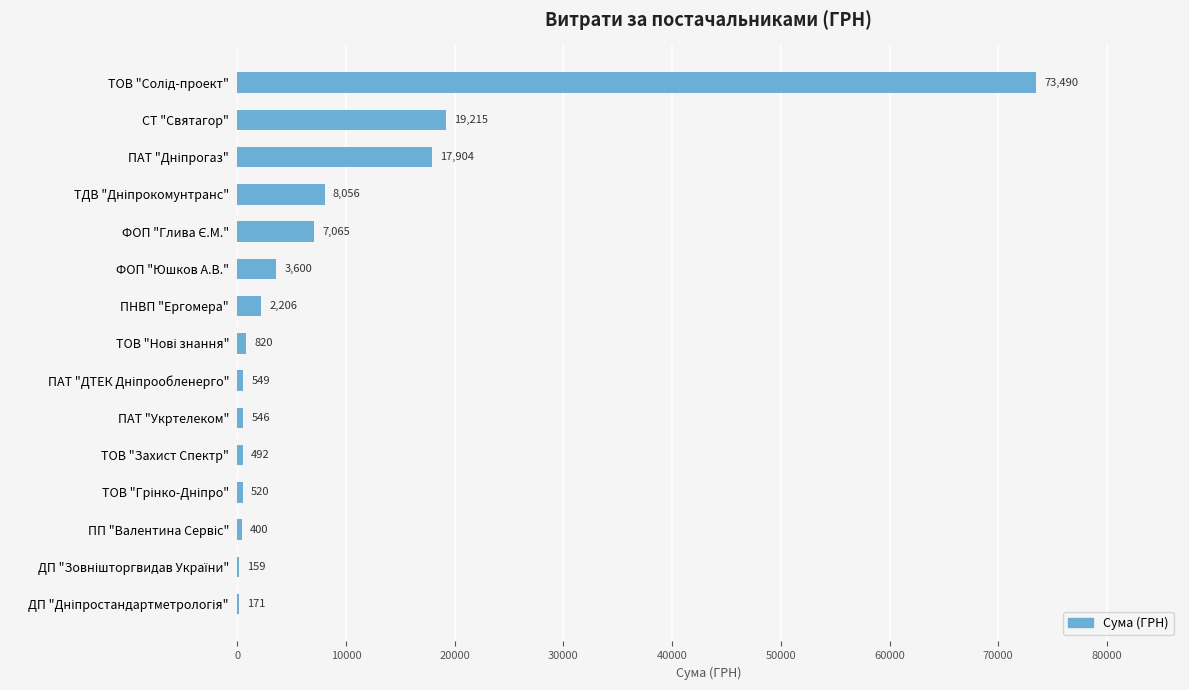

What is the maximum value shown in the chart?

73490.0